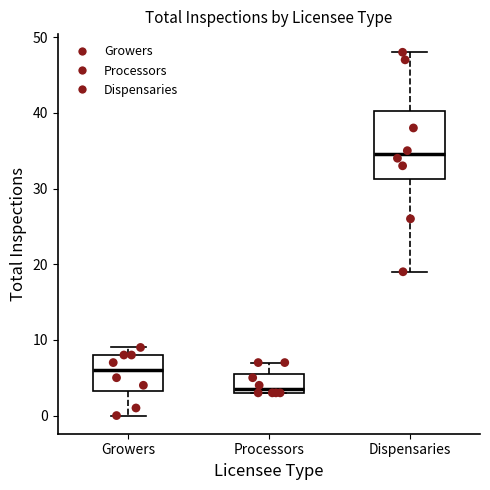

Where does the median line of the box for Processors sit on the y-axis? The values are not printed on the chart, so give them approximately, as read against the axis.

4